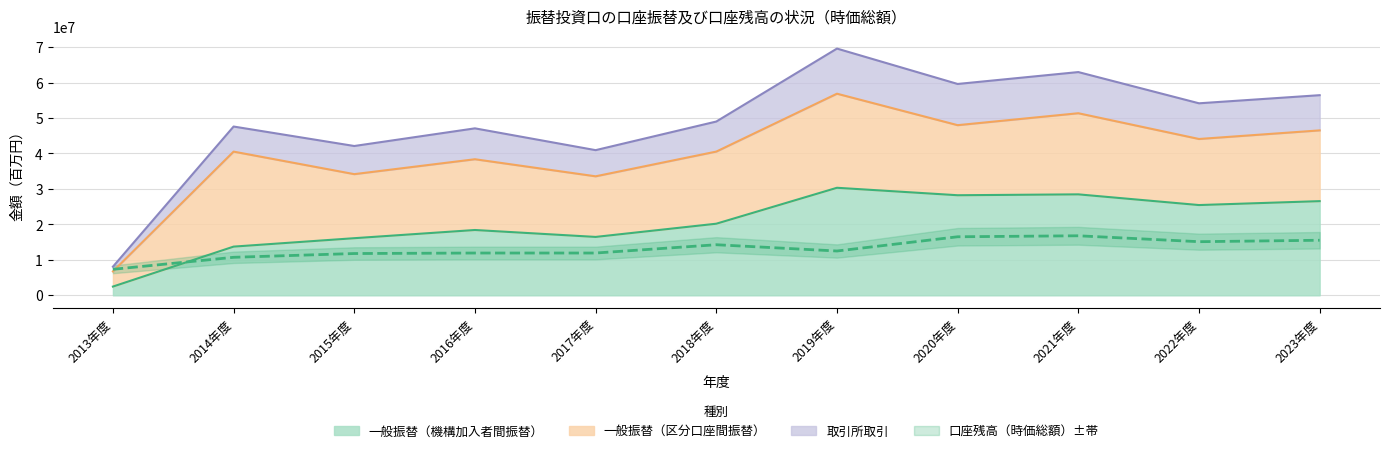

At which label does 一般振替（機構加入者間振替） reach its minimum?

2013年度